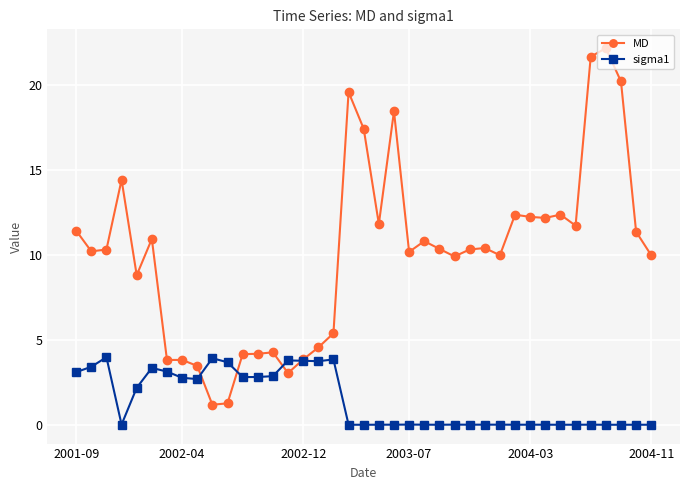

Rank the series by their maximum value, from lowest to highest.

sigma1, MD